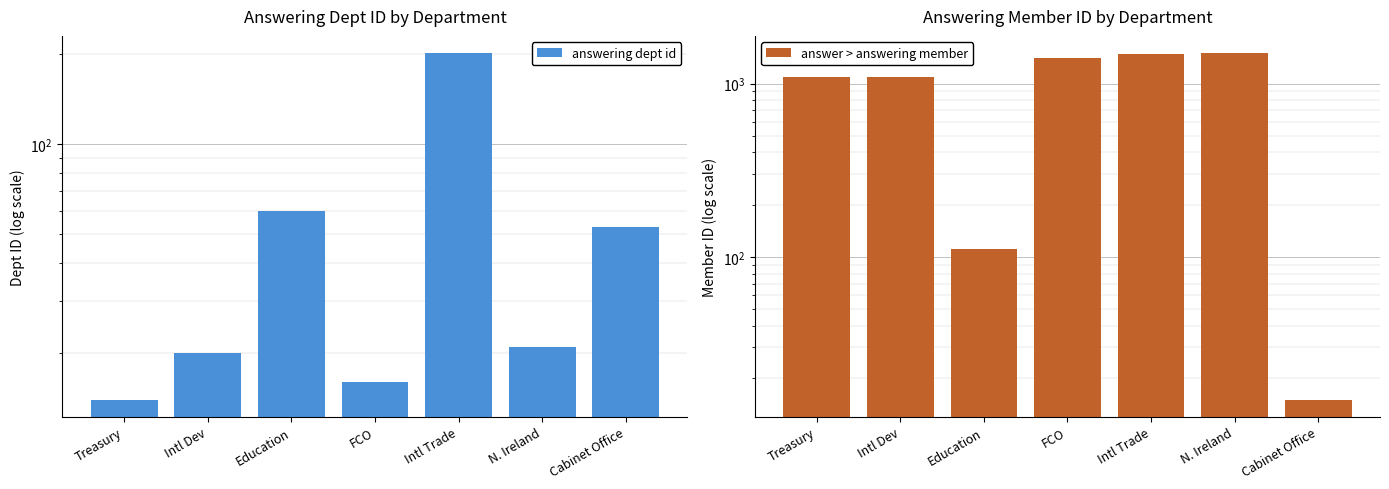

Reading left to right, list all the values displayed in this chart.

answering dept id: Treasury=14	Intl Dev=20	Education=60	FCO=16	Intl Trade=202	N. Ireland=21	Cabinet Office=53
answer > answering member: Treasury=1091	Intl Dev=1091	Education=111	FCO=1405	Intl Trade=1482	N. Ireland=1496	Cabinet Office=15